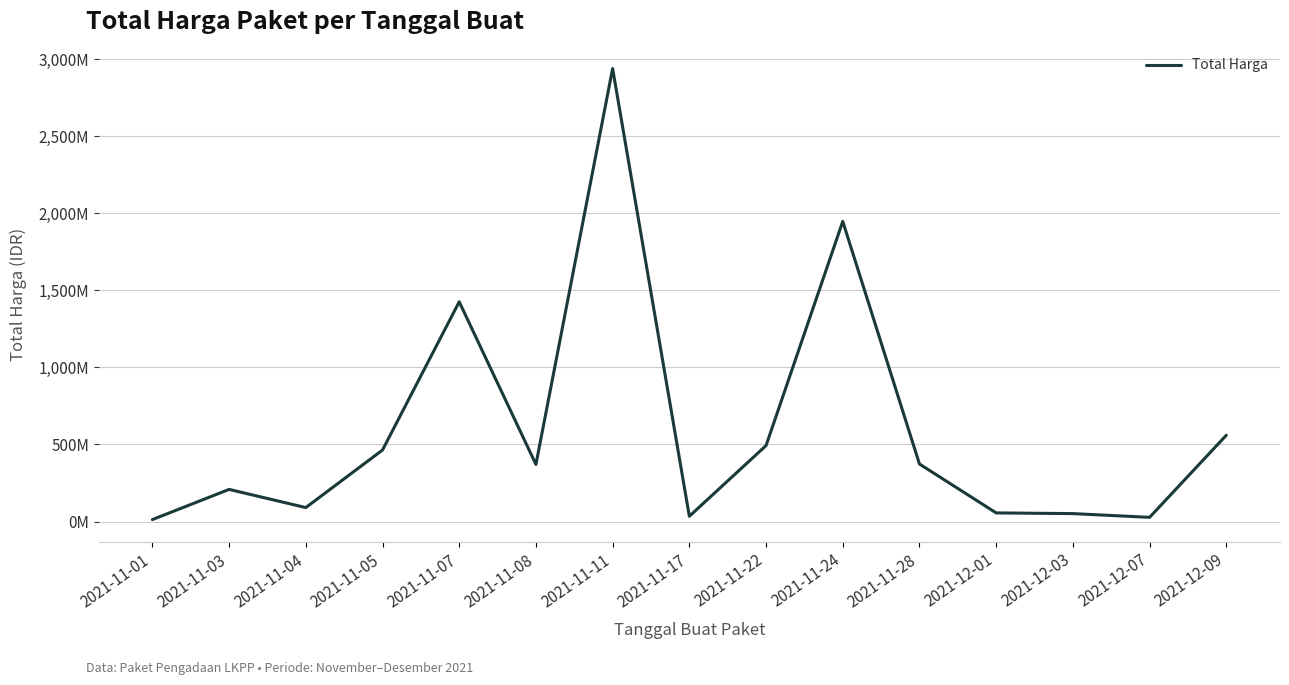

Does the chart display data point markers on the line(s)?

No